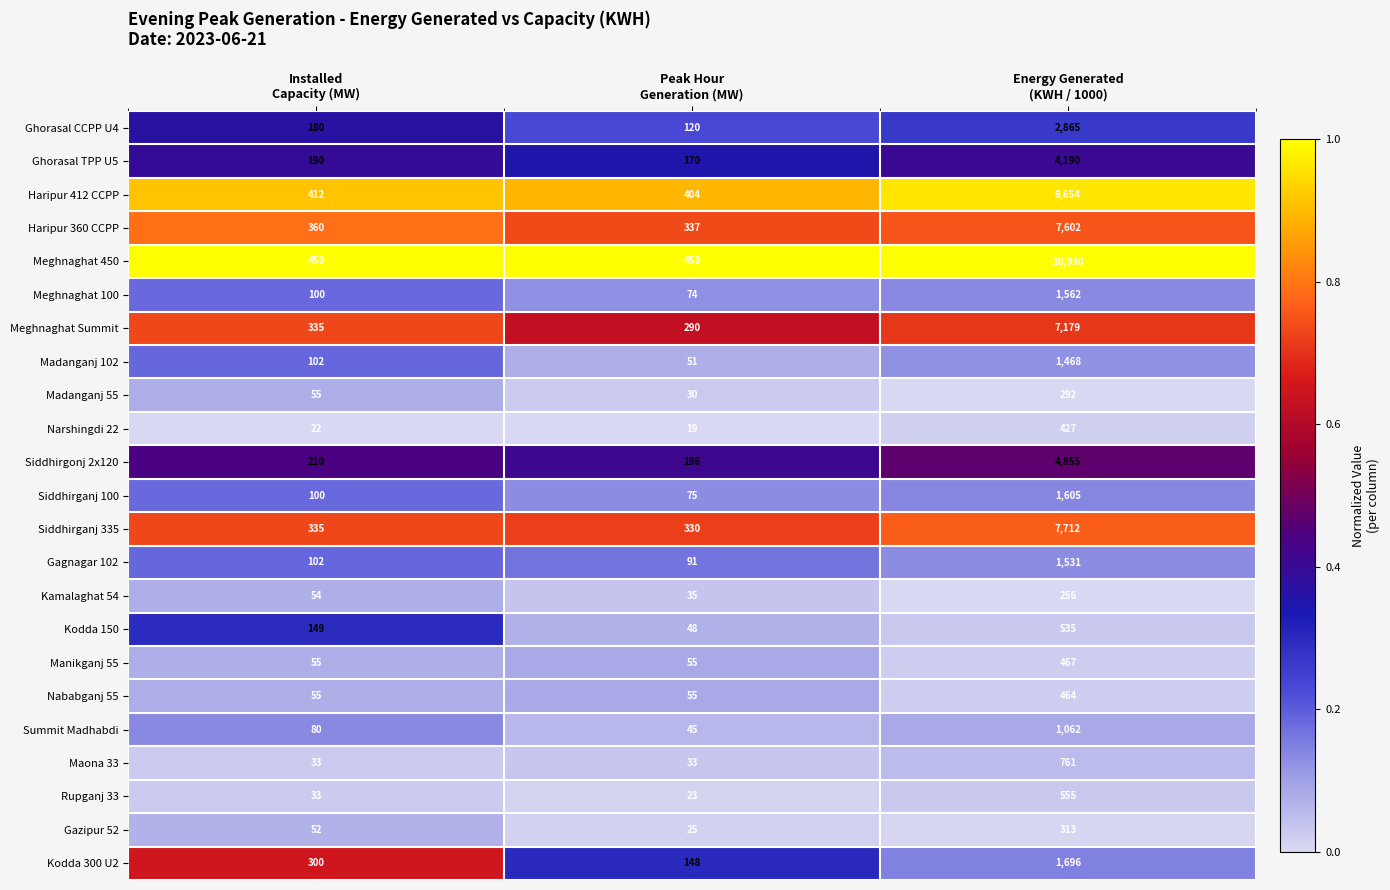

Count the number of categories in the chart.

3